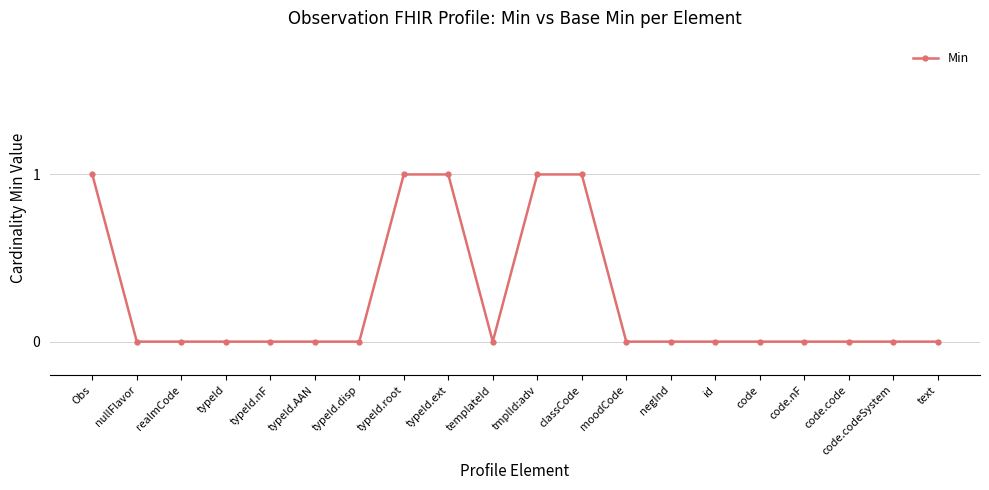

What is the label of the 15th point from the left?

id